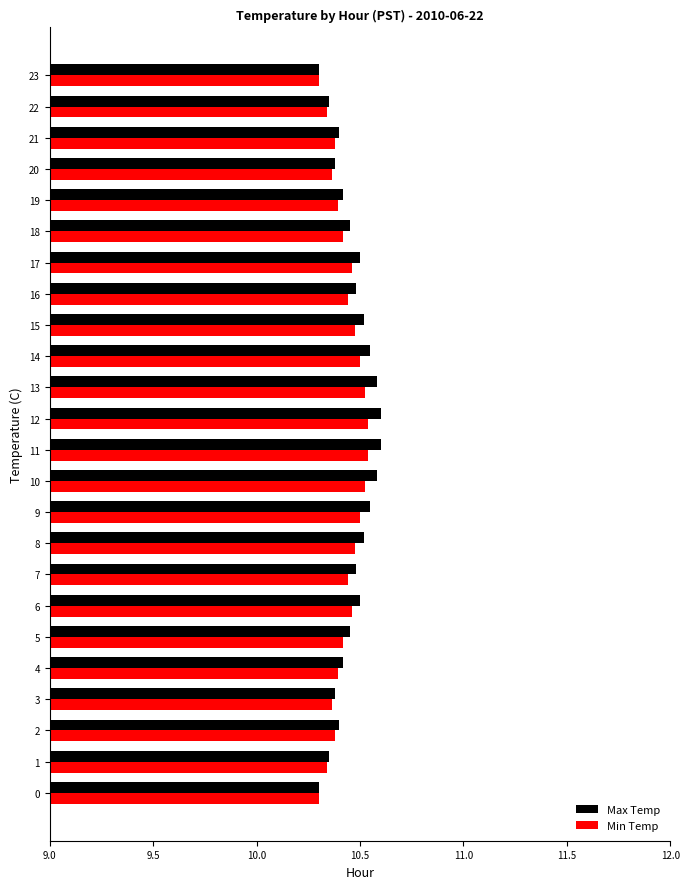

What is the total value across all series at 0?

20.6